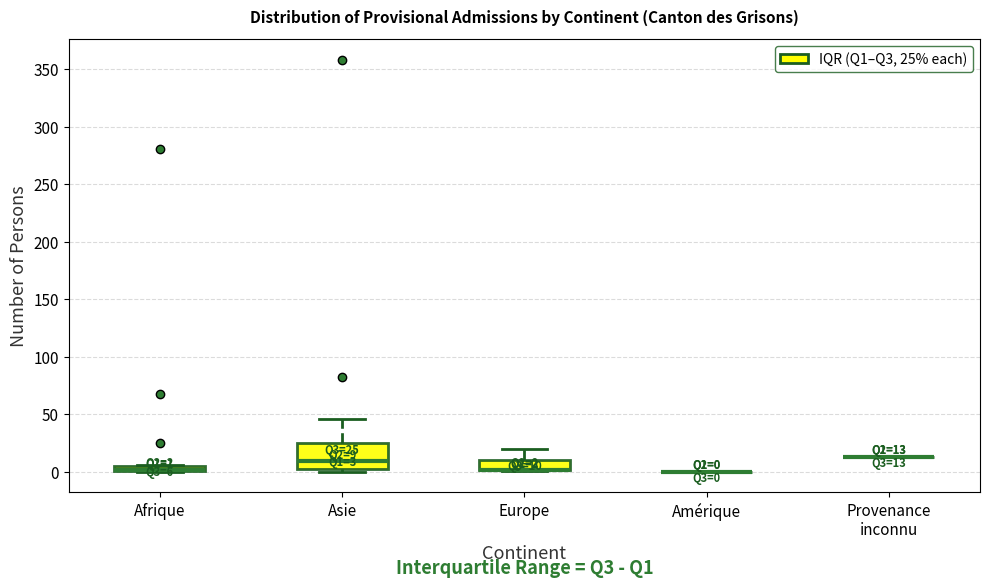

Comparing the boxes themselves (not the whiskers), which one is the tallest?

Asie